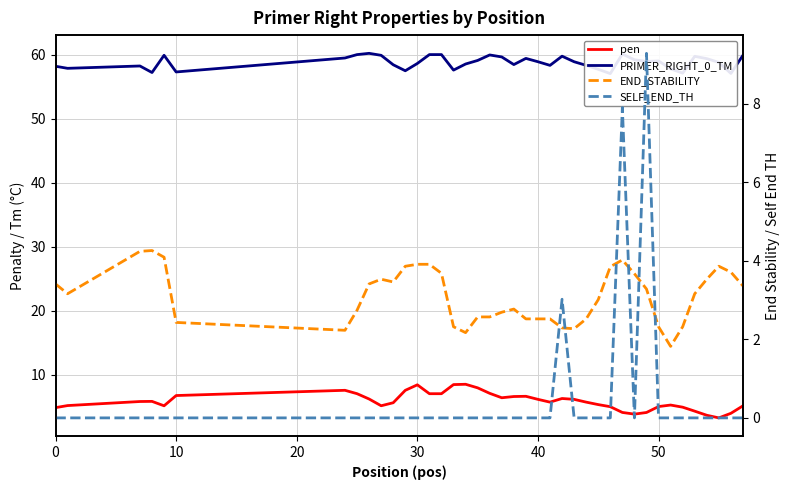

What is the difference between the second highest and minimum values in the SELF_END_TH series?

7.9